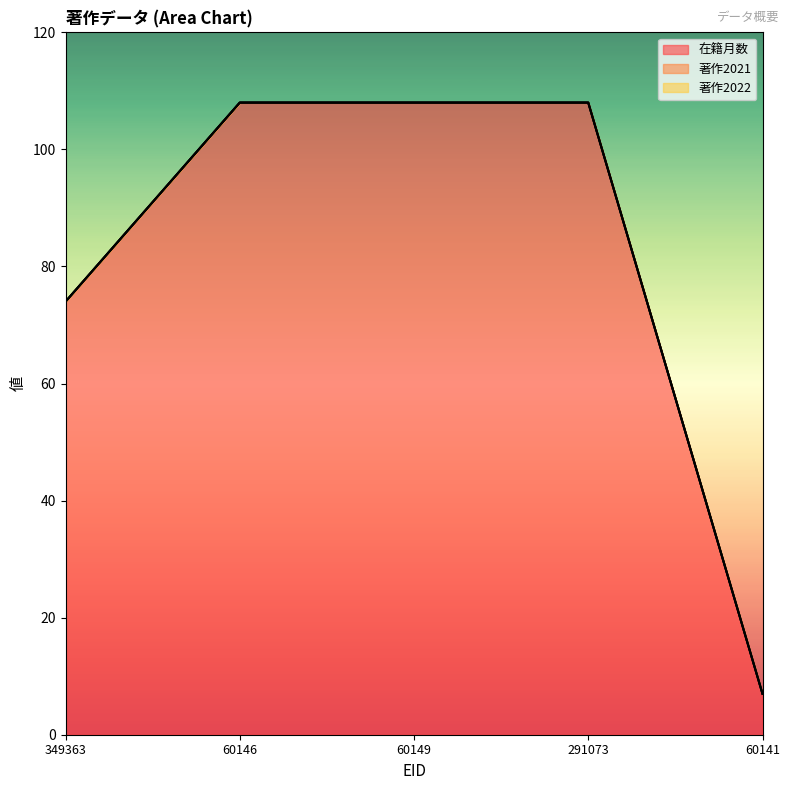

Between 291073 and 60141, which is larger?

291073